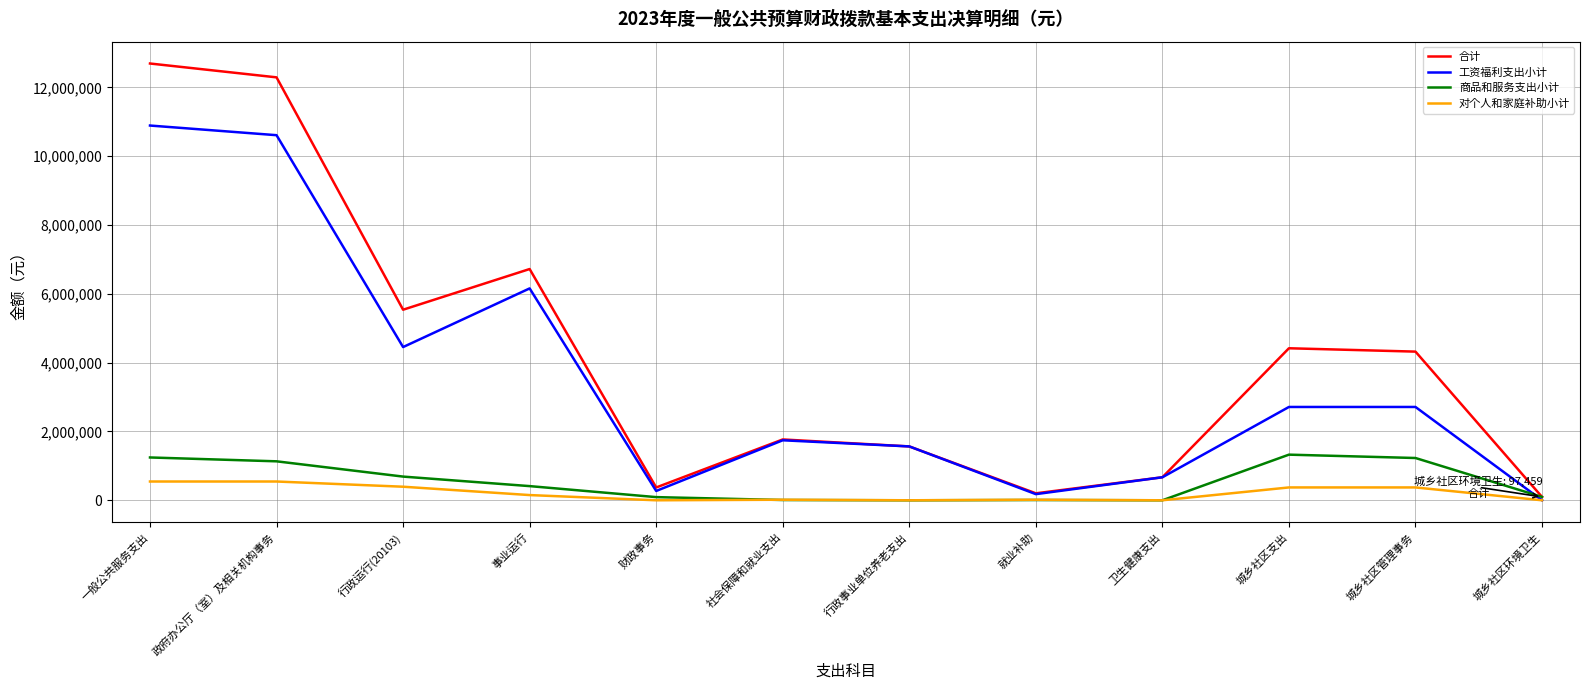

Which series has the largest total across all categories?

合计